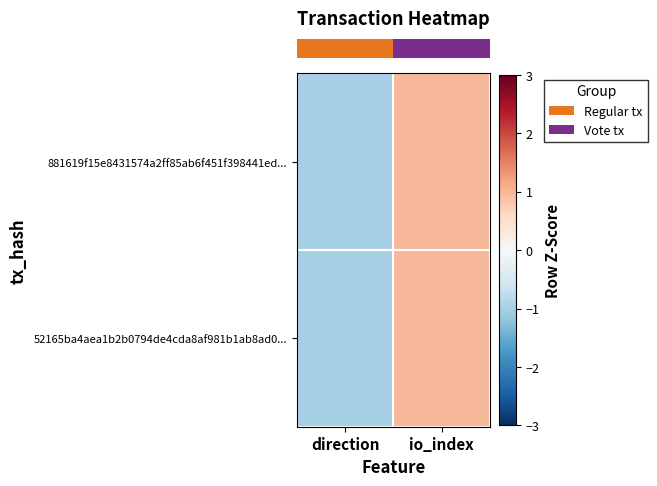

What is the total value across all series at direction?

-2